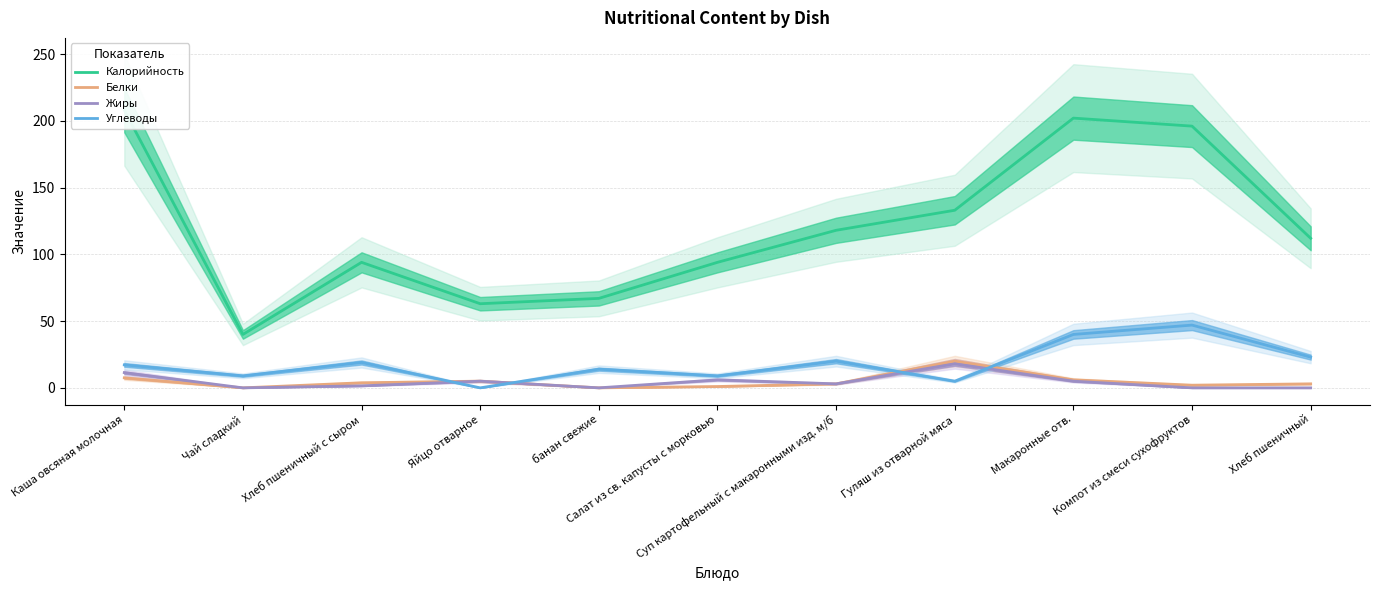

Reading right to left, transcribe all the data shown in this chart.

Калорийность: Хлеб пшеничный=112.0	Компот из смеси сухофруктов=196.0	Макаронные отв.=202.0	Гуляш из отварной мяса=133.0	Суп картофельный с макаронными изд. м/б=118.0	Салат из св. капусты с морковью=94.0	банан свежие=67.0	Яйцо отварное=63.0	Хлеб пшеничный с сыром=94.0	Чай сладкий=40.0	Каша овсяная молочная=208.0
Белки: Хлеб пшеничный=3.0	Компот из смеси сухофруктов=2.0	Макаронные отв.=6.0	Гуляш из отварной мяса=20.0	Суп картофельный с макаронными изд. м/б=3.0	Салат из св. капусты с морковью=1.0	банан свежие=0.0	Яйцо отварное=5.0	Хлеб пшеничный с сыром=3.8	Чай сладкий=0.0	Каша овсяная молочная=7.5
Жиры: Хлеб пшеничный=0.0	Компот из смеси сухофруктов=0.0	Макаронные отв.=5.0	Гуляш из отварной мяса=18.0	Суп картофельный с макаронными изд. м/б=3.0	Салат из св. капусты с морковью=6.0	банан свежие=0.0	Яйцо отварное=5.0	Хлеб пшеничный с сыром=1.5	Чай сладкий=0.0	Каша овсяная молочная=11.4
Углеводы: Хлеб пшеничный=23.0	Компот из смеси сухофруктов=47.0	Макаронные отв.=40.0	Гуляш из отварной мяса=5.0	Суп картофельный с макаронными изд. м/б=20.0	Салат из св. капусты с морковью=9.0	банан свежие=14.0	Яйцо отварное=0.0	Хлеб пшеничный с сыром=19.0	Чай сладкий=9.0	Каша овсяная молочная=17.2